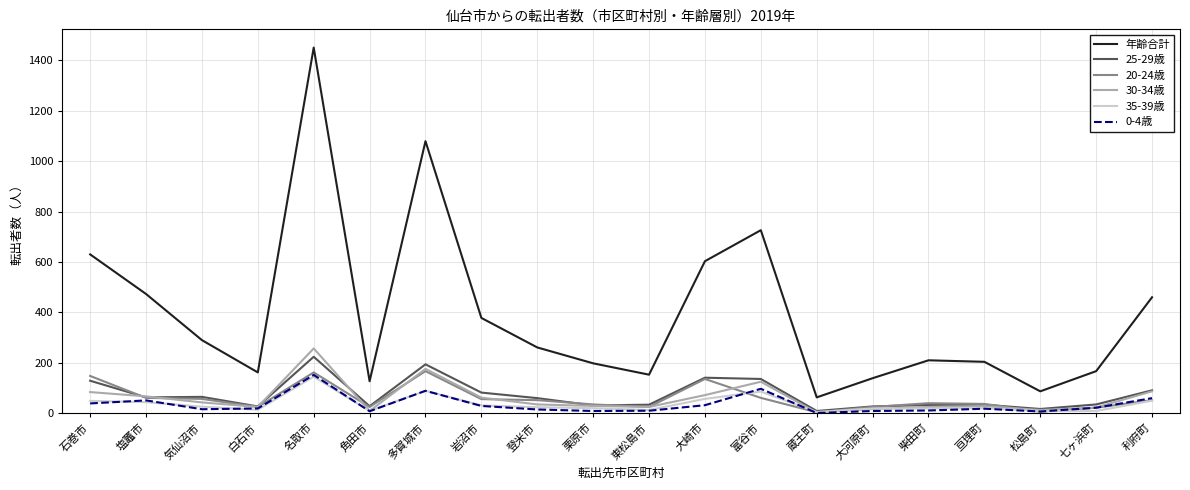

True or false: 年齢合計 and 30-34歳 cross at least once.

False